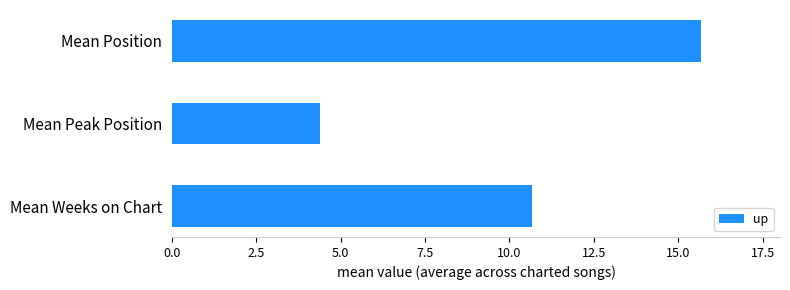

At which category does the chart reach its minimum across all series?

Mean Peak Position